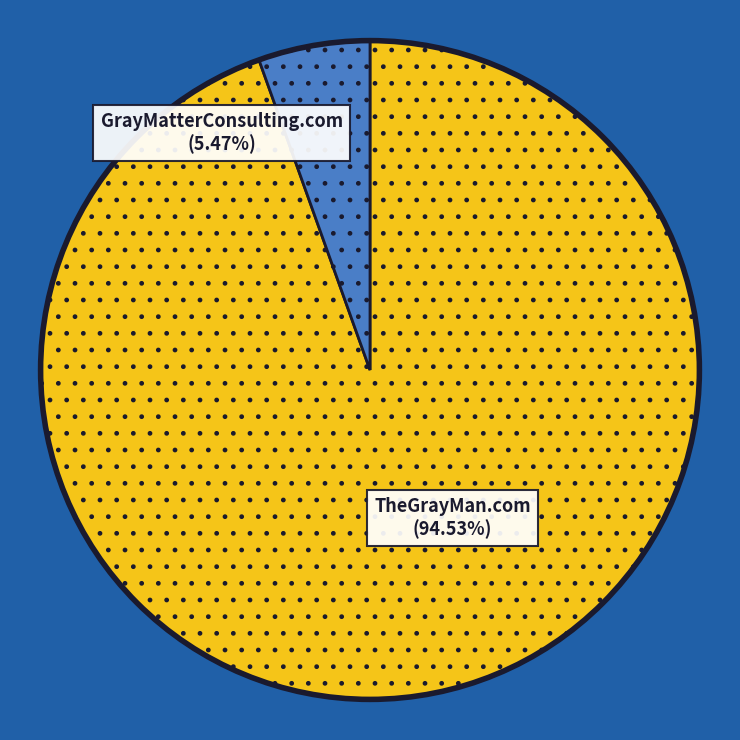

To the nearest percent, what is the average slice percentage?

50%